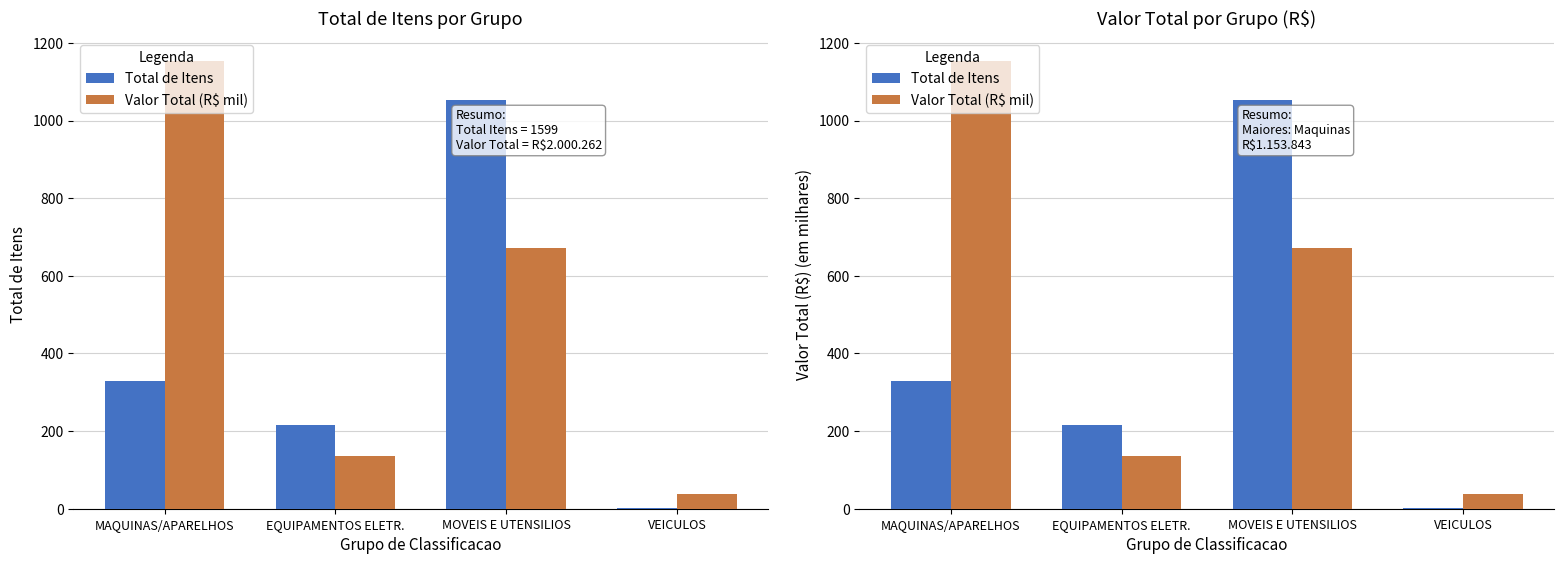

Which series has the largest total across all categories?

Valor Total (R$ mil)